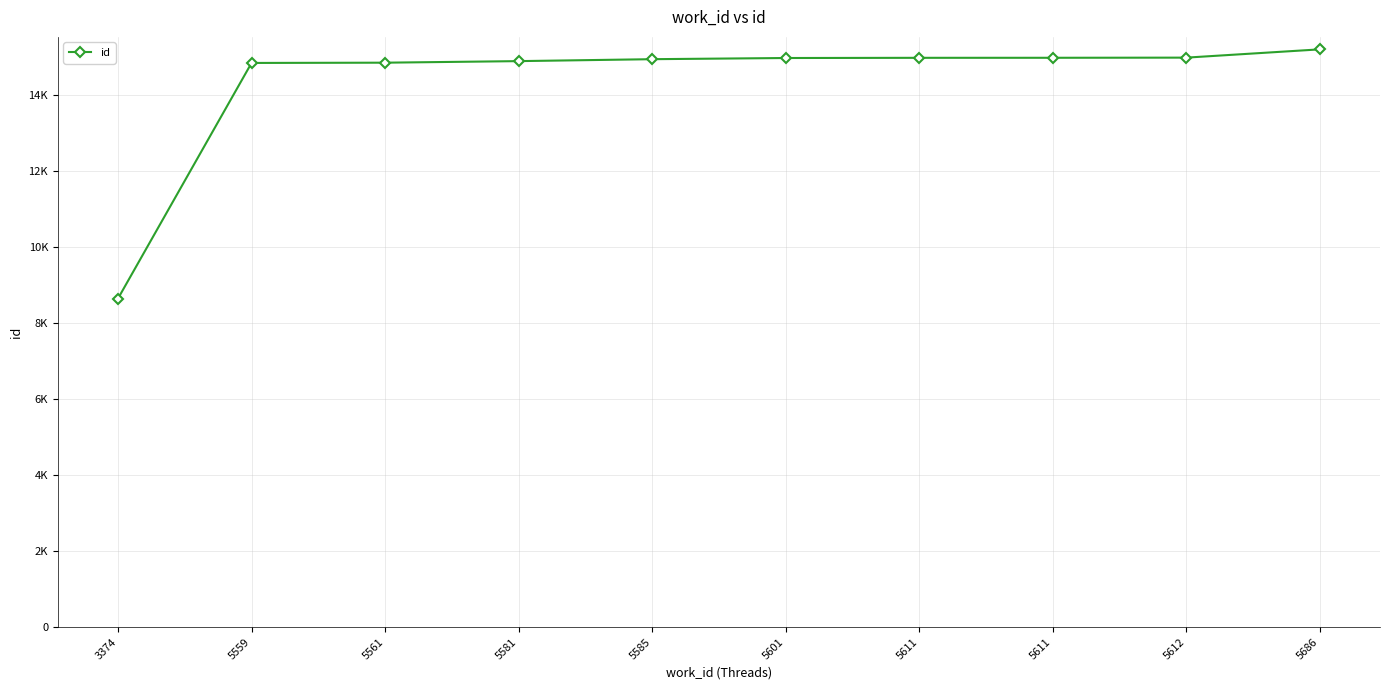

Does the chart have visible grid lines?

Yes